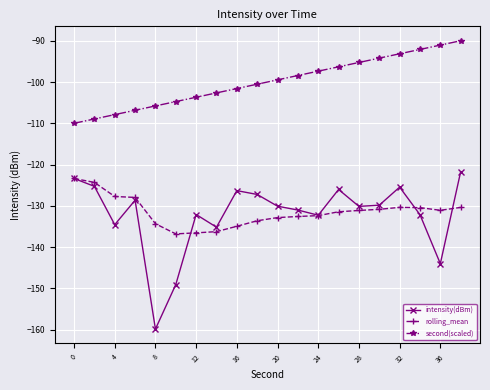

What is the difference between the maximum and minimum values in the second(scaled) series?

20.0